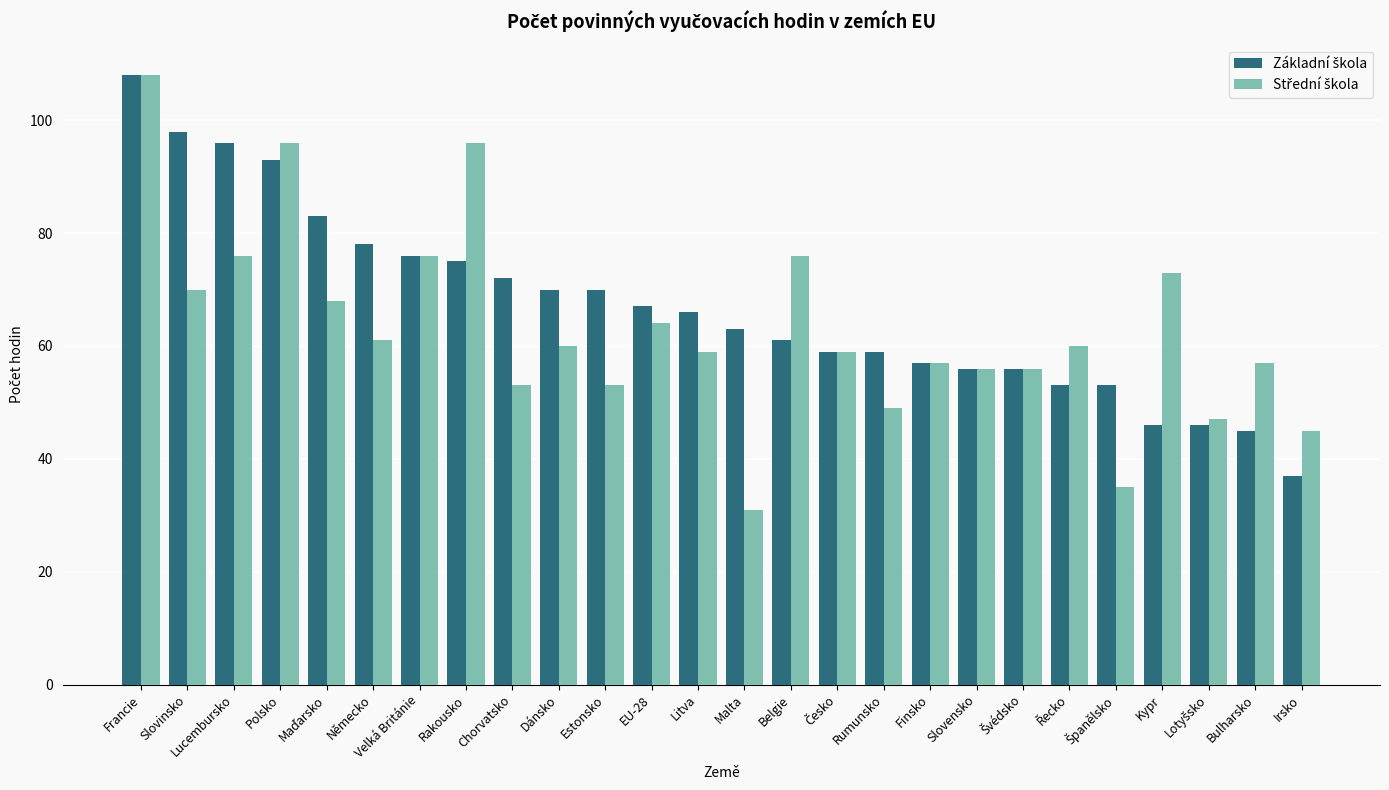

What is the label of the 26th bar from the left?

Irsko